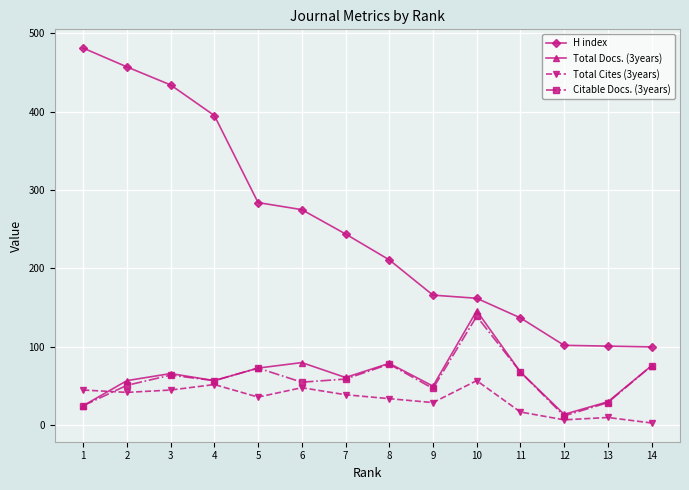

What is the maximum value shown in the chart?

481